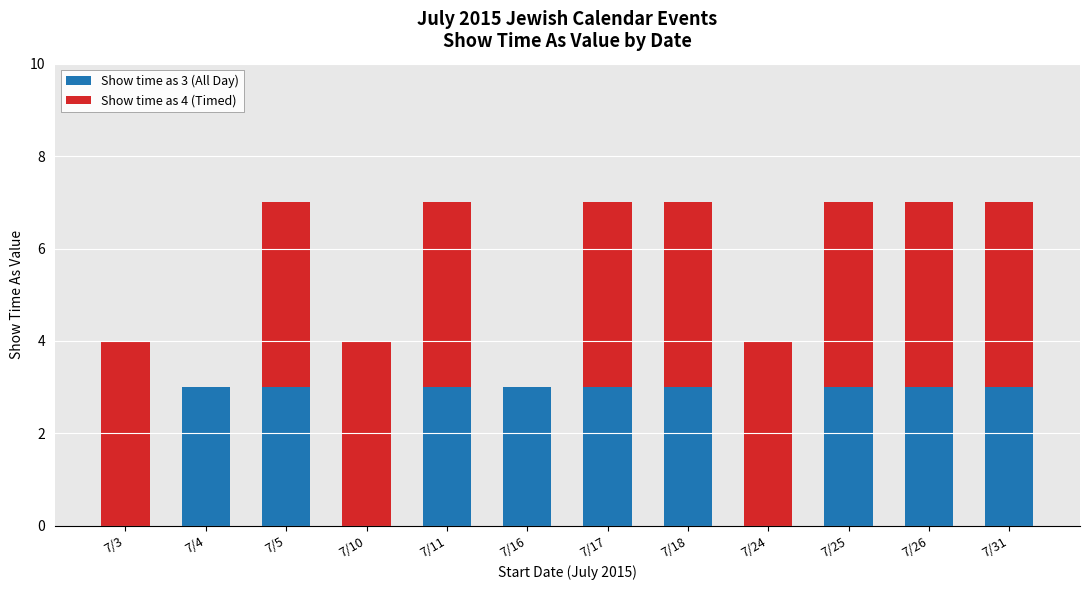

Count the number of data series in this chart.

2